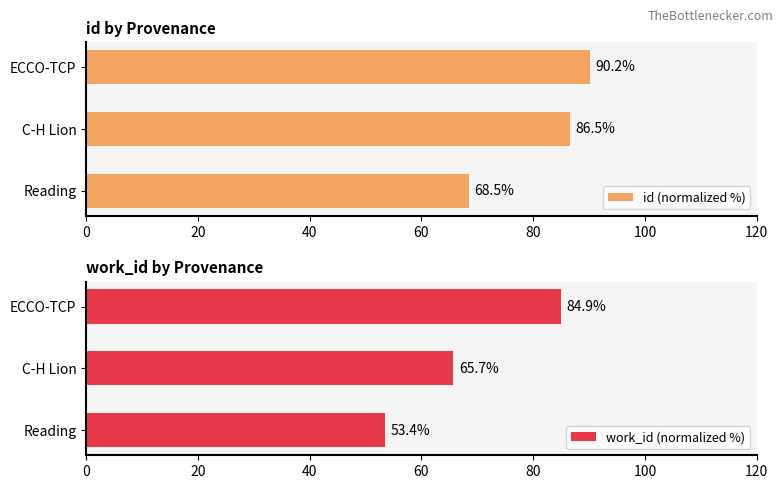

What is the approximate value of id (normalized %) at C-H Lion?

86.5